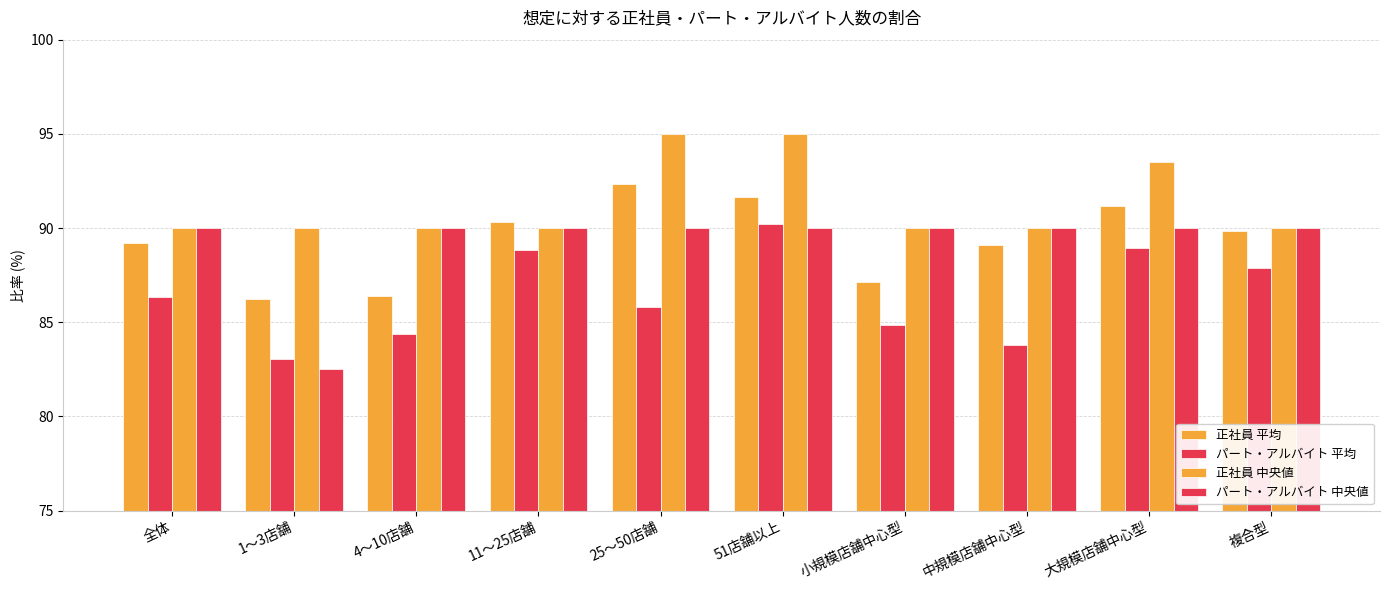

How many data points does each series have?

10